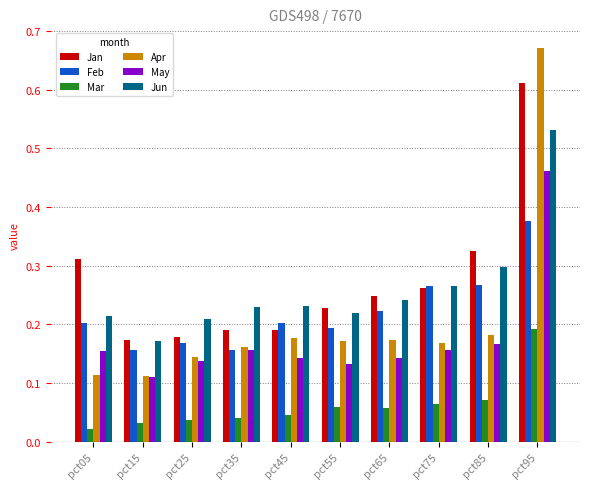

At which category does the chart reach its peak across all series?

pct95